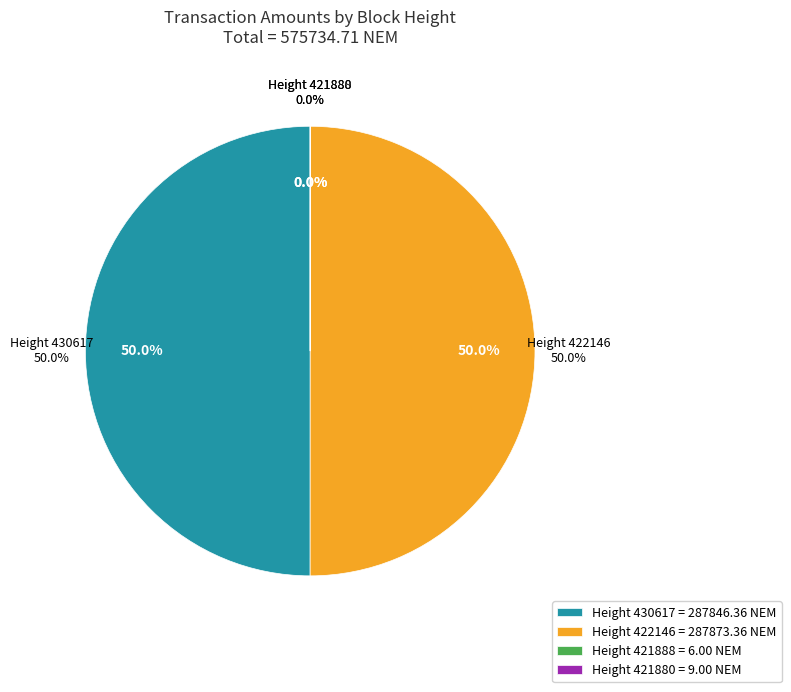

Is there any slice that represents more than half of the pie?

Yes